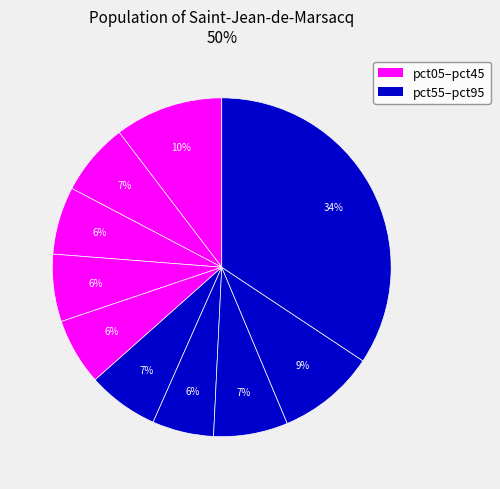

How many slices are in this pie chart?

10